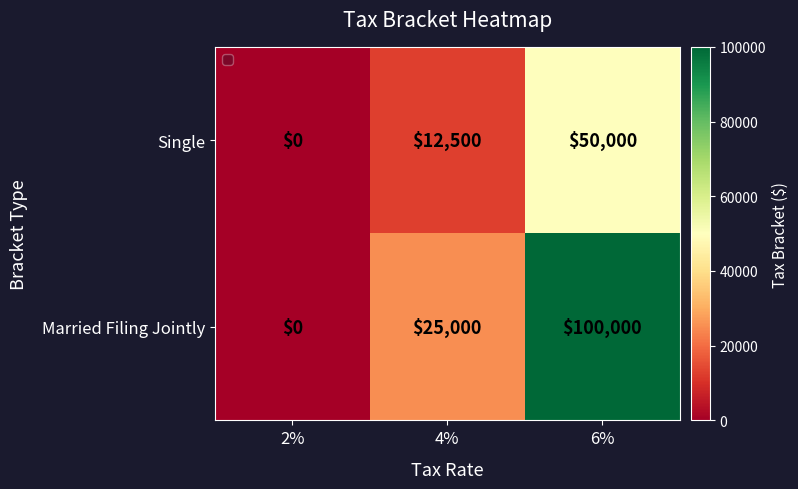

Which series has the largest total across all categories?

Married Filing Jointly